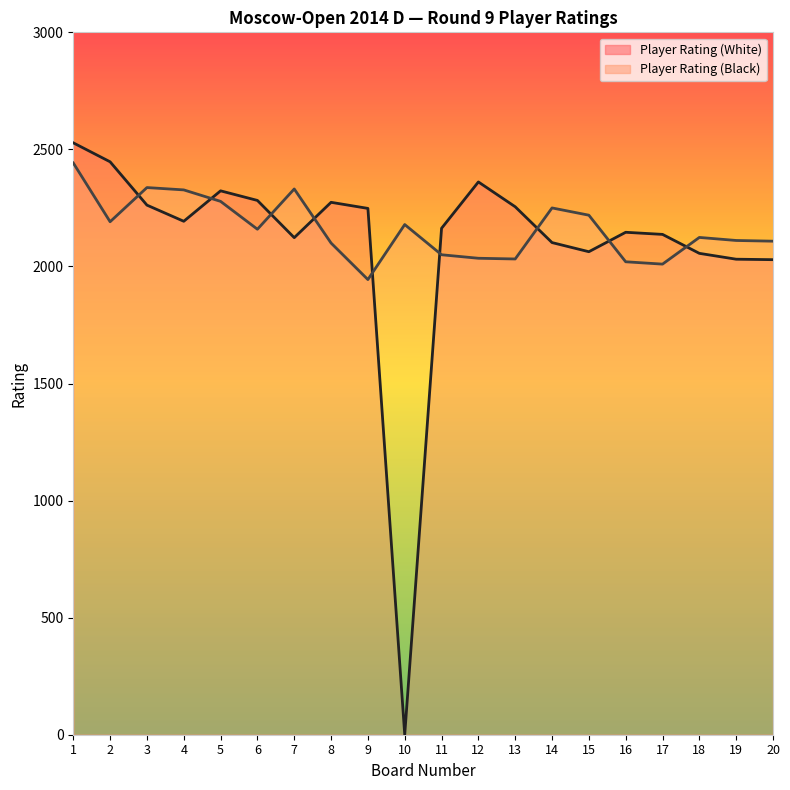

Reading right to left, what are all the values shown in this chart?

Player Rating (White): 2029	2031	2056	2137	2146	2063	2102	2255	2361	2163	0	2248	2274	2123	2282	2323	2193	2262	2447	2528
Player Rating (Black): 2108	2111	2124	2010	2020	2219	2250	2032	2035	2050	2179	1944	2100	2331	2159	2278	2327	2337	2191	2442